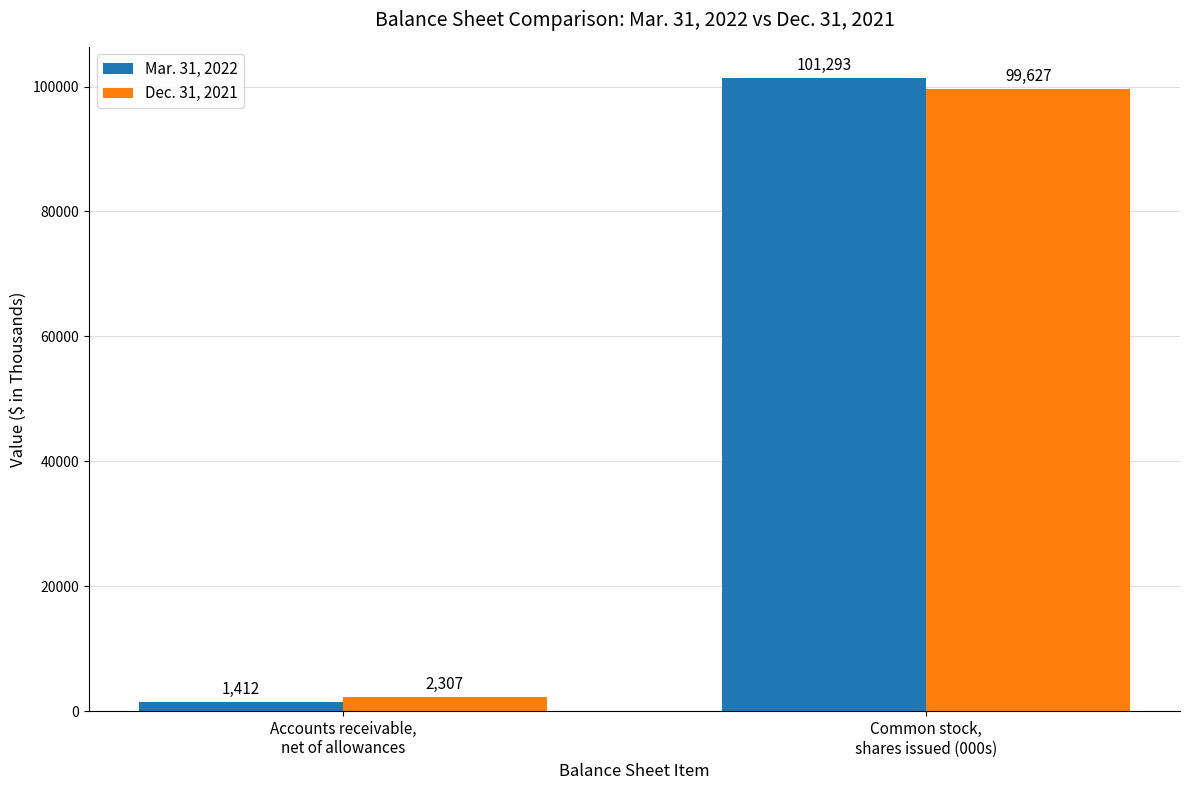

Reading left to right, extract all data points from this chart.

Mar. 31, 2022: Accounts receivable,
net of allowances=1412	Common stock,
shares issued (000s)=101293
Dec. 31, 2021: Accounts receivable,
net of allowances=2307	Common stock,
shares issued (000s)=99627